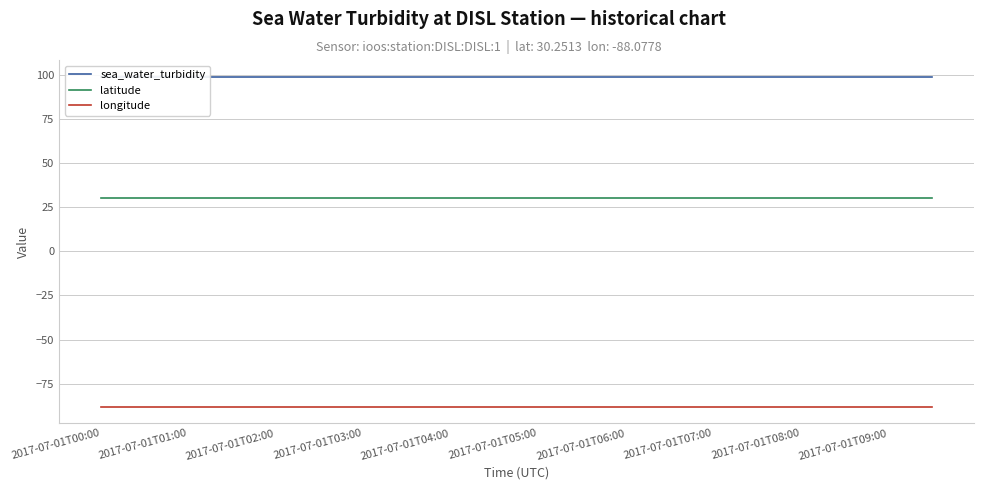

What is the maximum value shown in the chart?

99.0